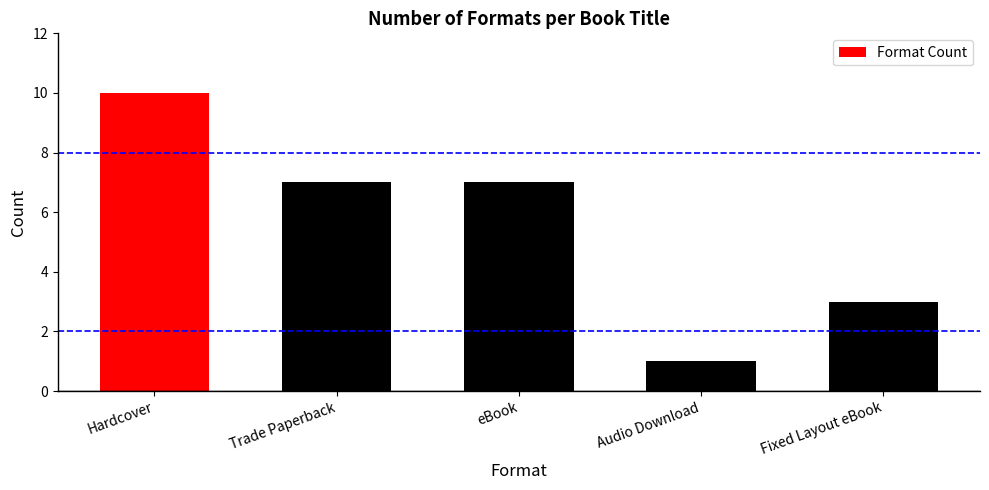

How many bars are there in total?

5